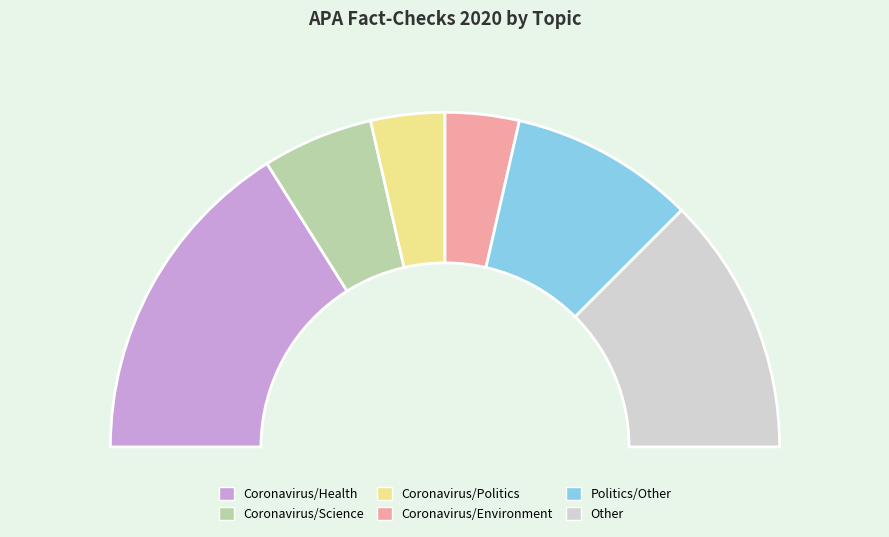

The Other slice represents 25% of the pie. True or false?

True